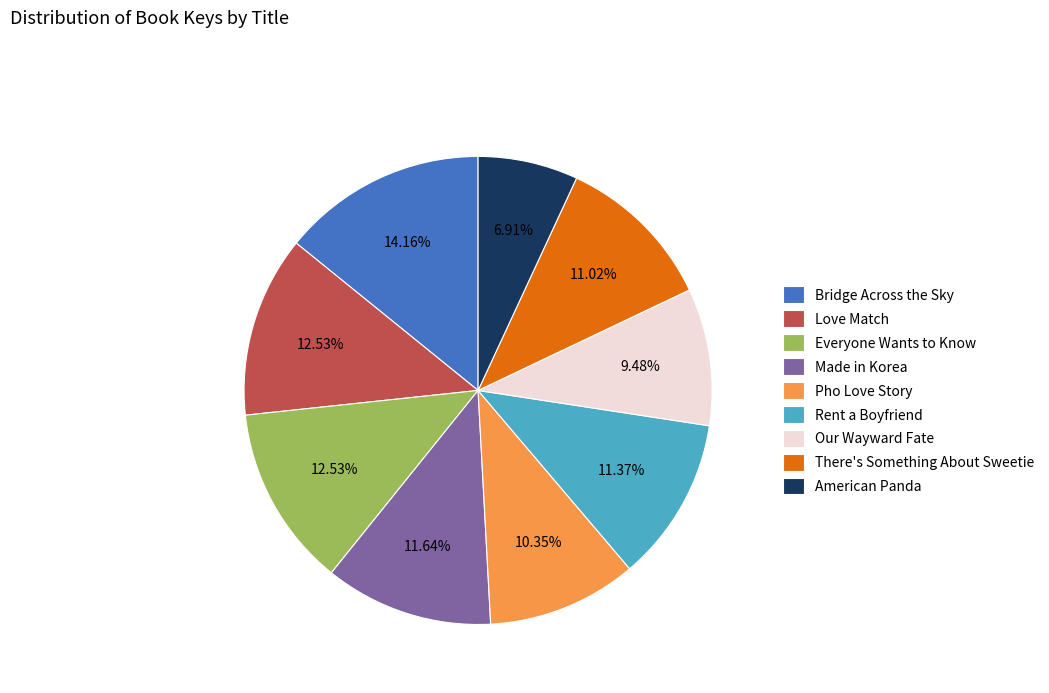

Does Pho Love Story account for over 50% of the chart?

No